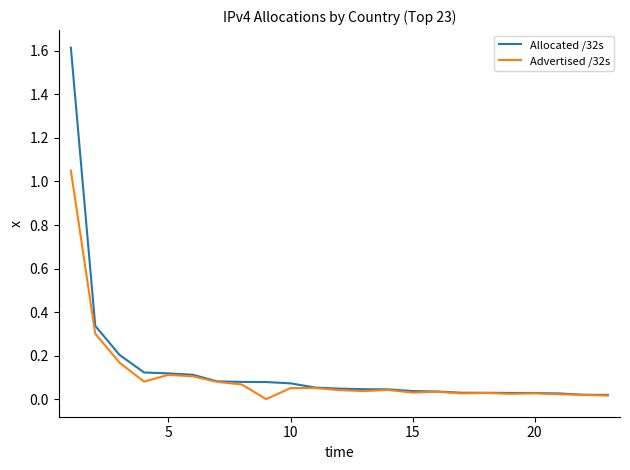

Which series has the largest total across all categories?

Allocated /32s